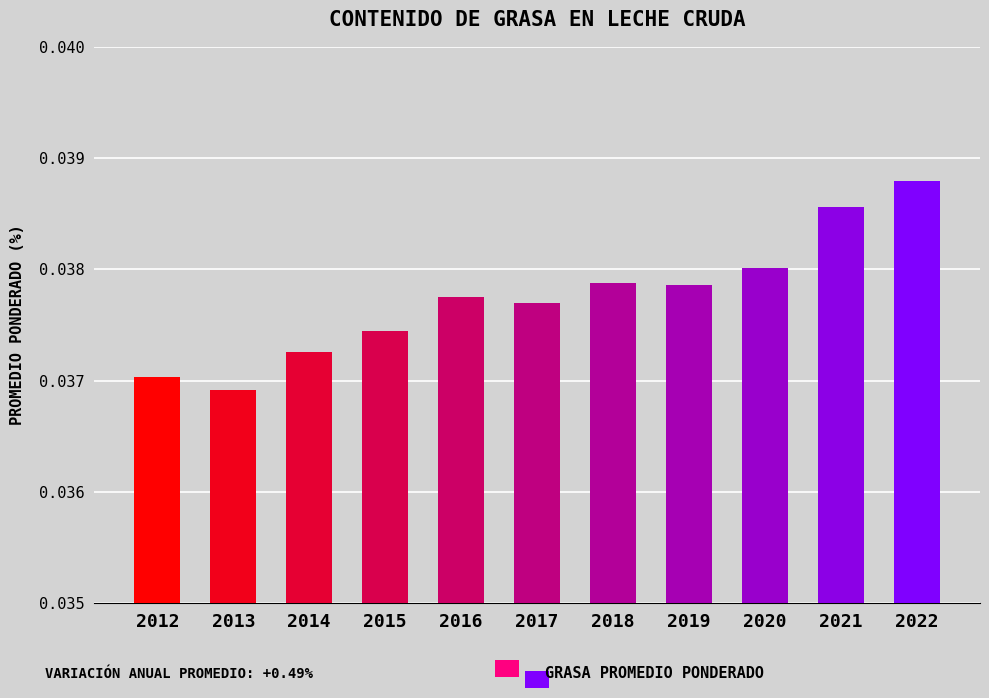

The value at 2020 is 0.1. True or false?

False